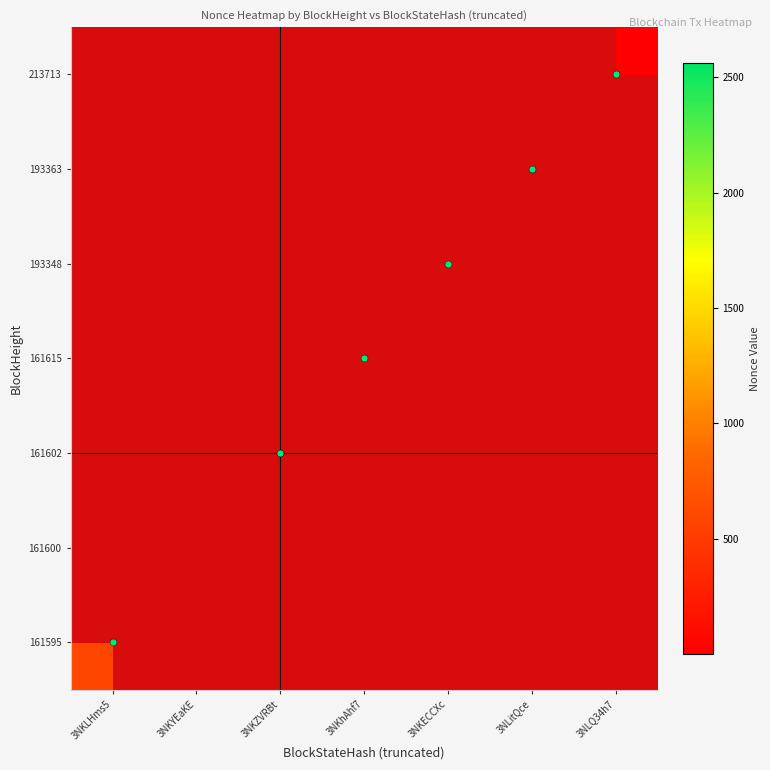

Between 3NKZVRBt and 3NKhAhf7, which is larger?

3NKhAhf7